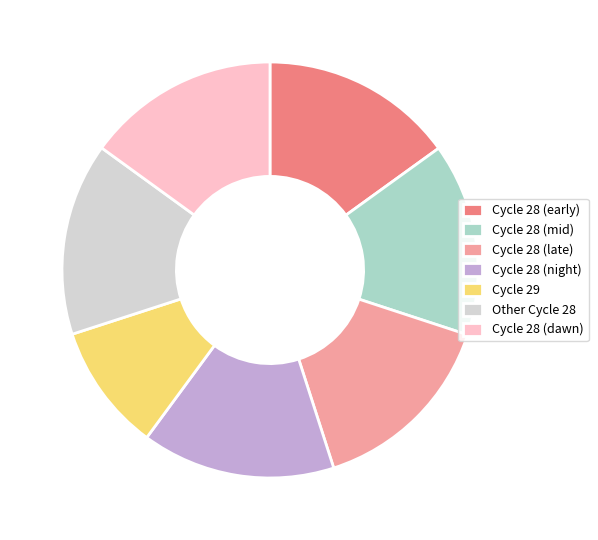

Combined, do Cycle 29 and Cycle 28 (mid) account for over 50%?

No